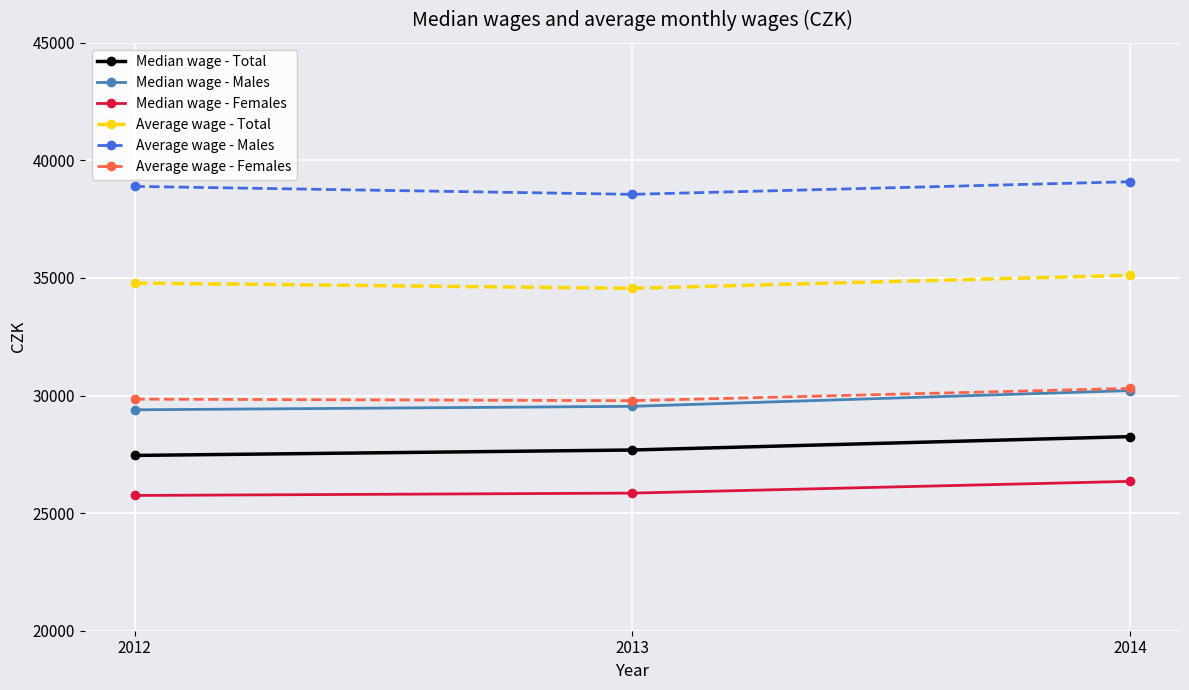

What is the smallest value displayed?

25752